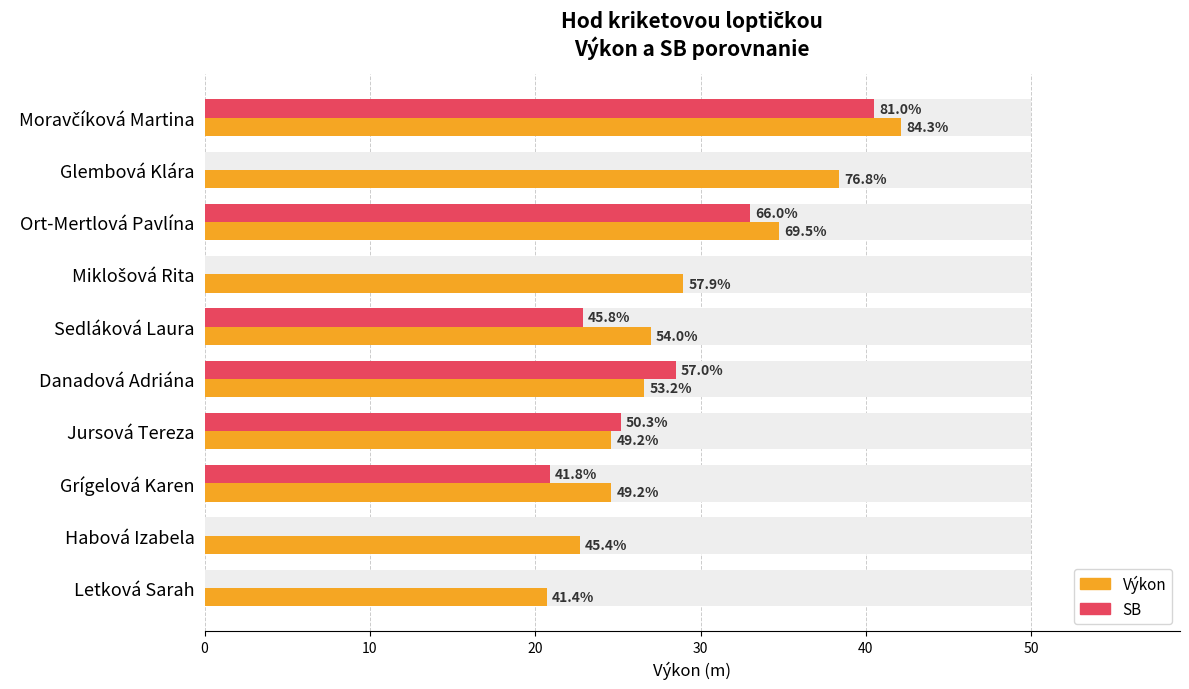

Does the chart contain stacked bars?

No